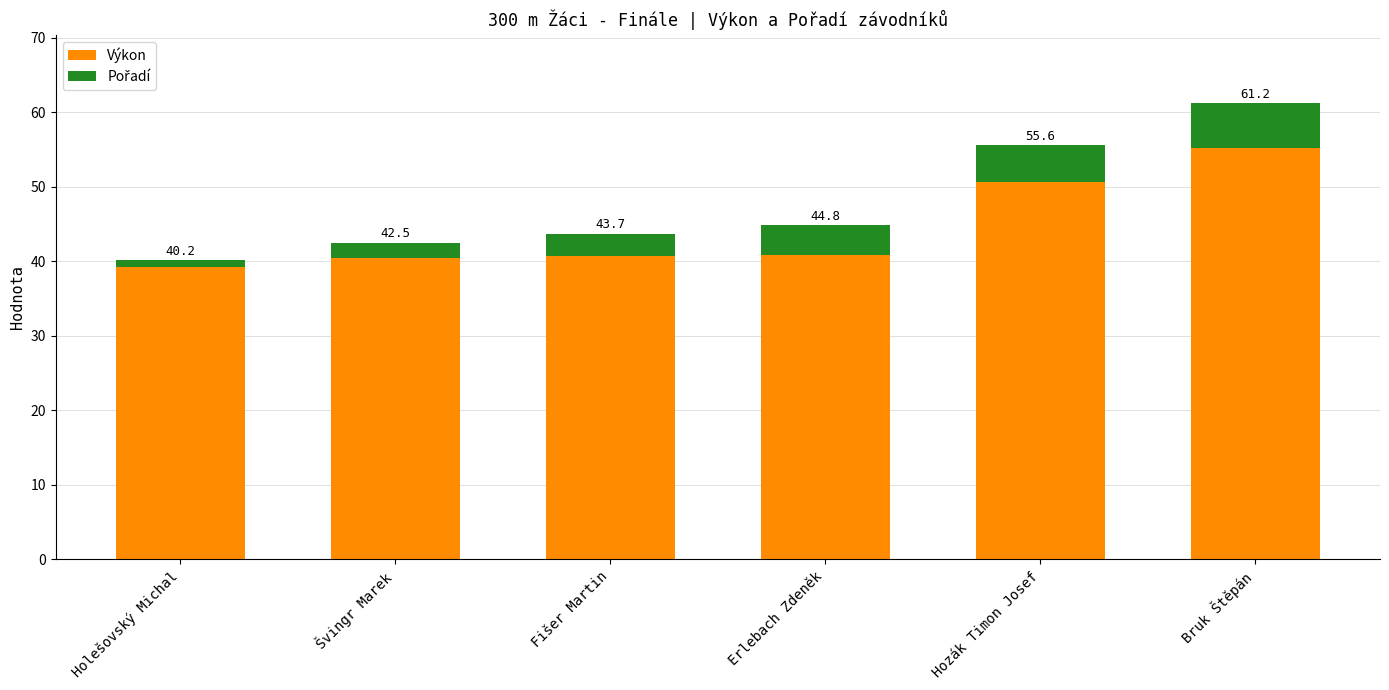

What is the label of the 5th bar from the left?

Hozák Timon Josef